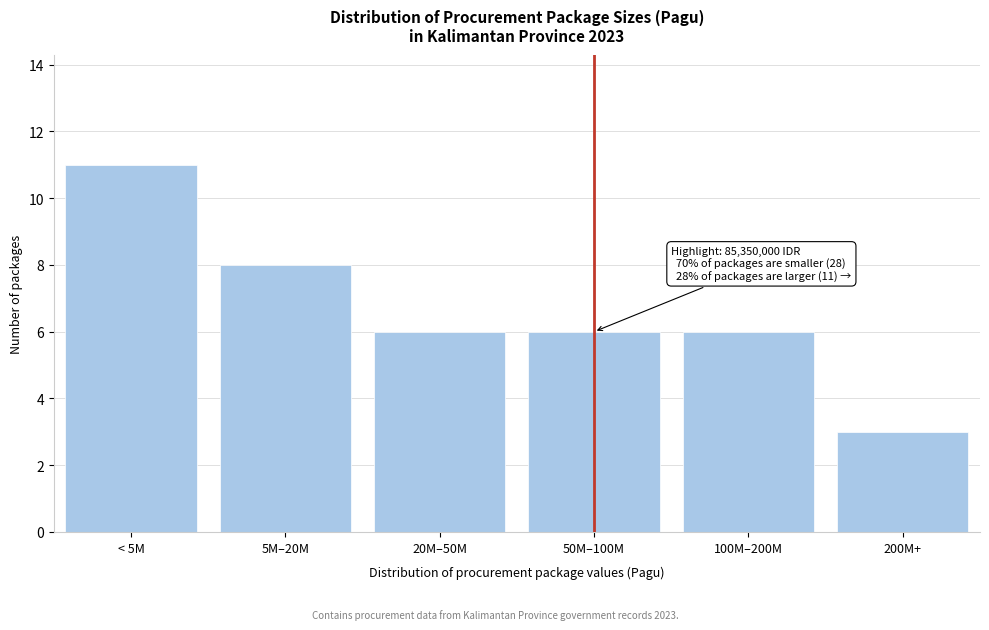

Reading right to left, transcribe all the data shown in this chart.

3	6	6	6	8	11